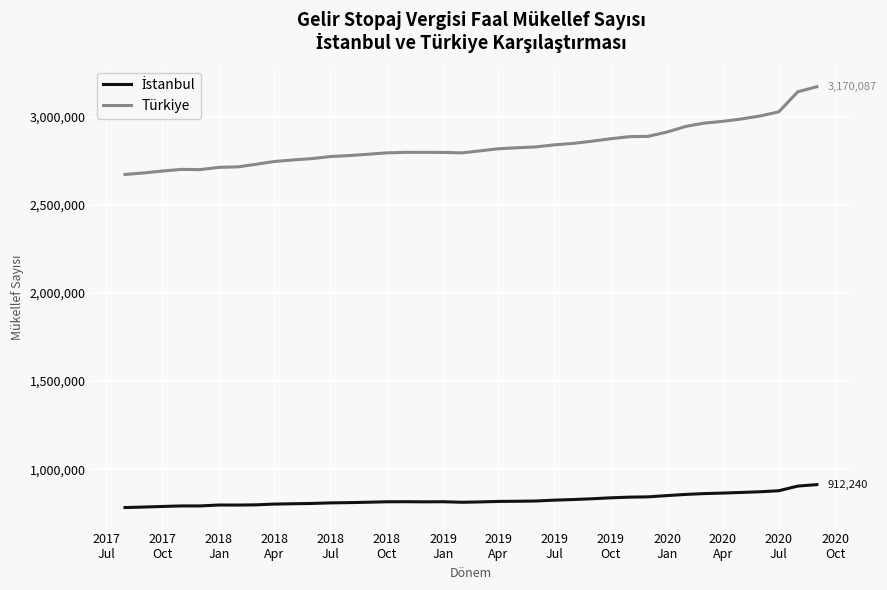

Which series has the largest total across all categories?

Türkiye